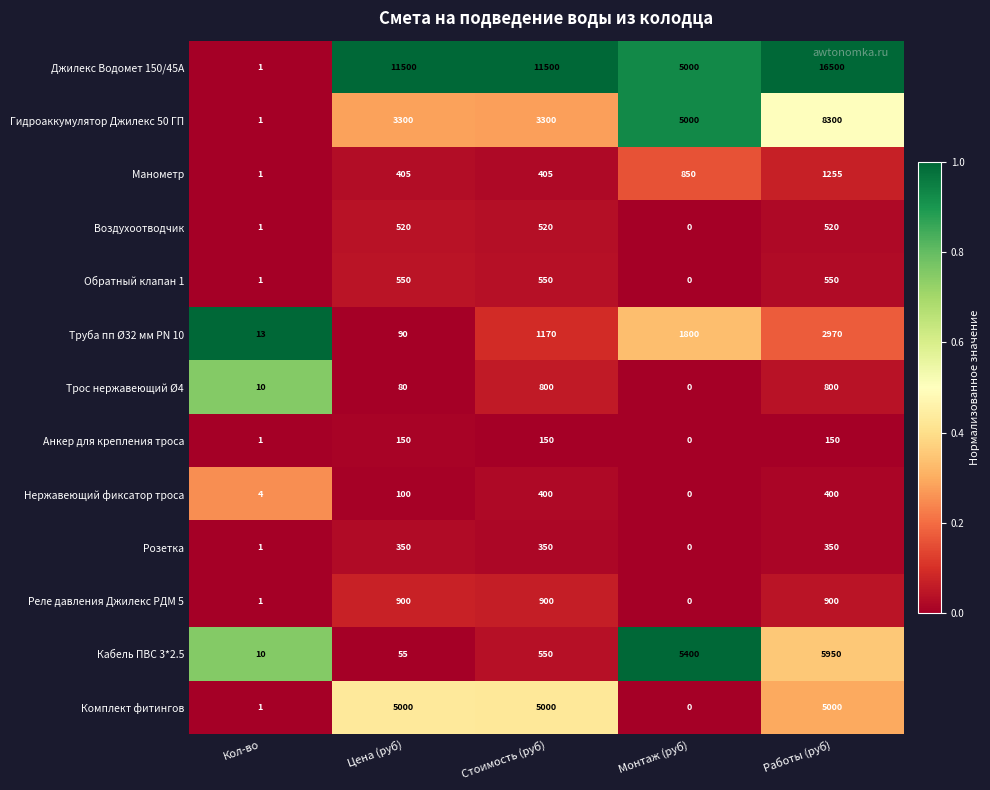

What is the difference between the highest and lowest values at Цена (руб)?

11445